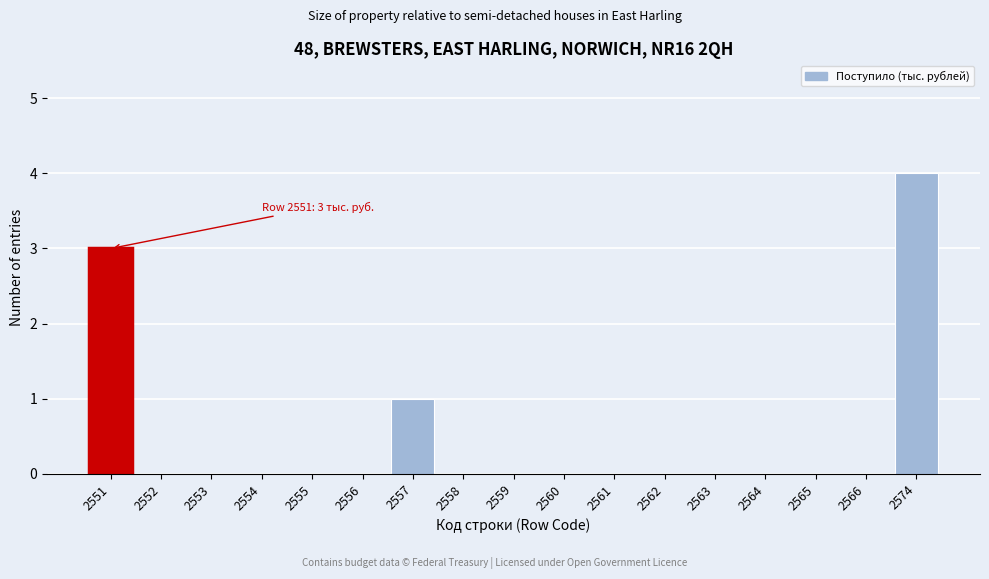

Reading right to left, list all the values displayed in this chart.

2574=4	2566=0	2565=0	2564=0	2563=0	2562=0	2561=0	2560=0	2559=0	2558=0	2557=1	2556=0	2555=0	2554=0	2553=0	2552=0	2551=3